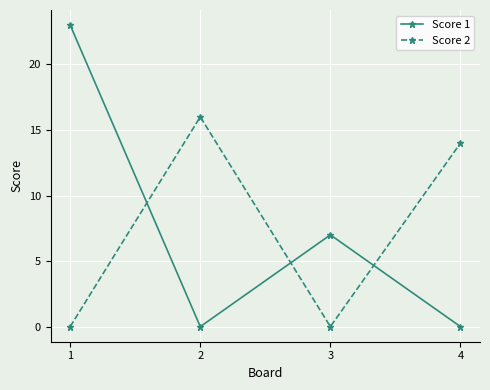

At how many categories does at least one series exceed 2?

4